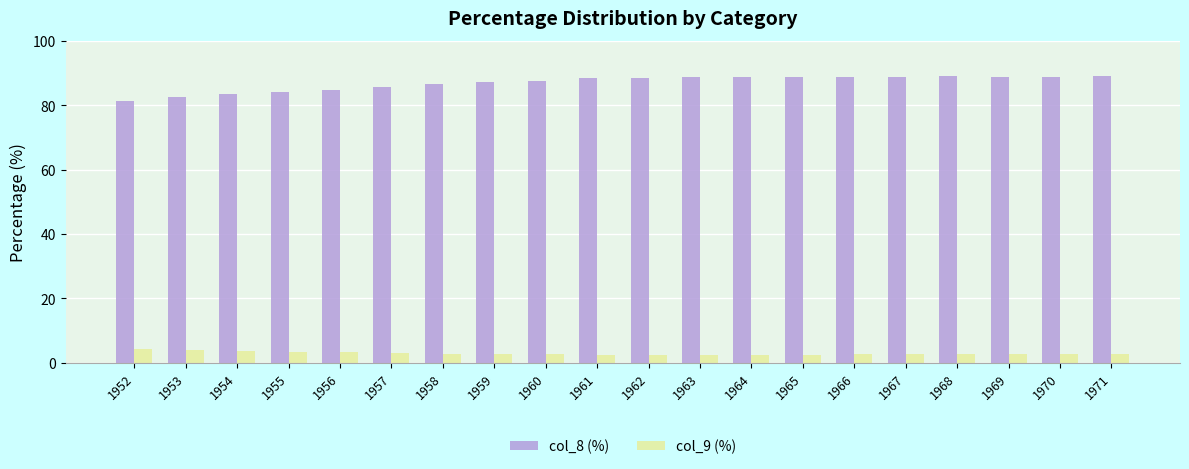

What is the greatest value displayed?

89.2